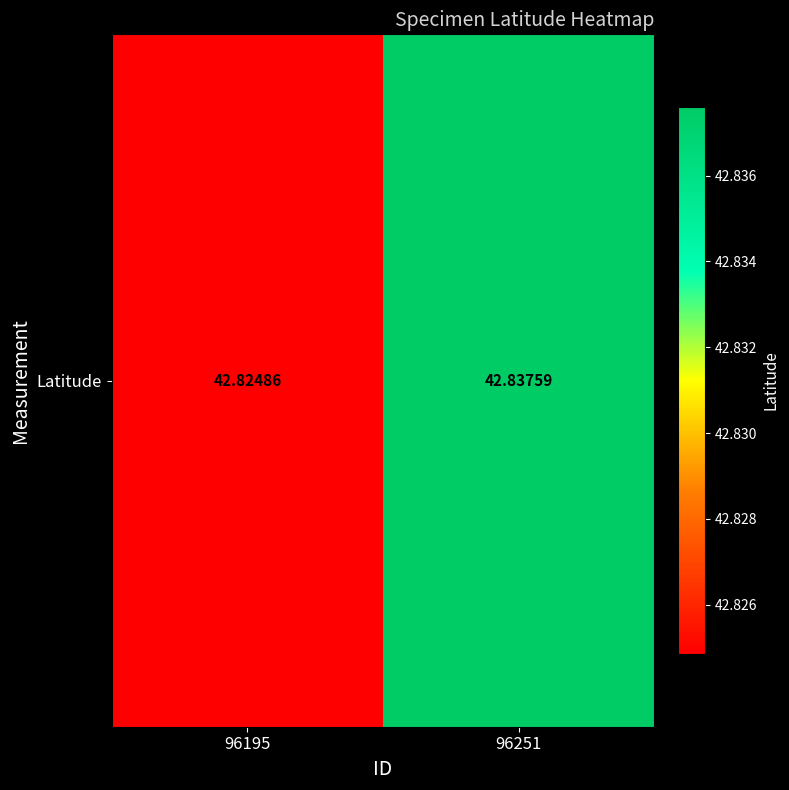

What is the smallest value displayed?

42.8